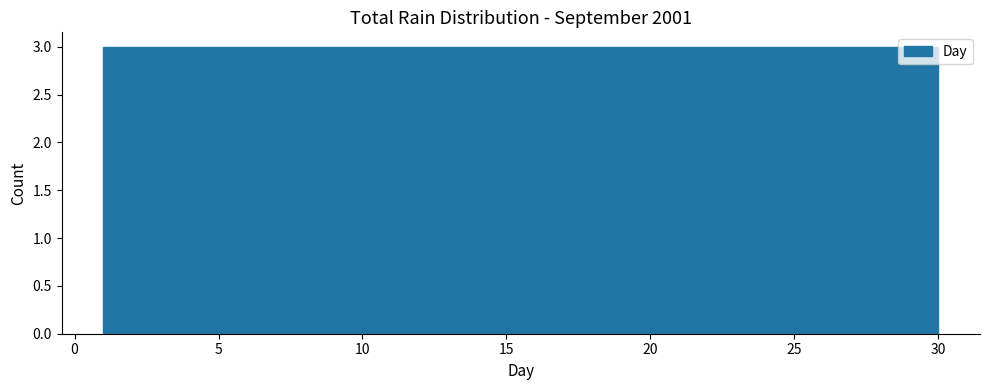

Reading left to right, list every bar in this chart as the range it spans on the x-axis followed by its height. Neither the bar edges nor the heights are printed on the chart, so give them approximately, as read against the axes.

1.0 to 3.9: 3
3.9 to 6.8: 3
6.8 to 9.7: 3
9.7 to 12.6: 3
12.6 to 15.5: 3
15.5 to 18.4: 3
18.4 to 21.3: 3
21.3 to 24.2: 3
24.2 to 27.1: 3
27.1 to 30.0: 3